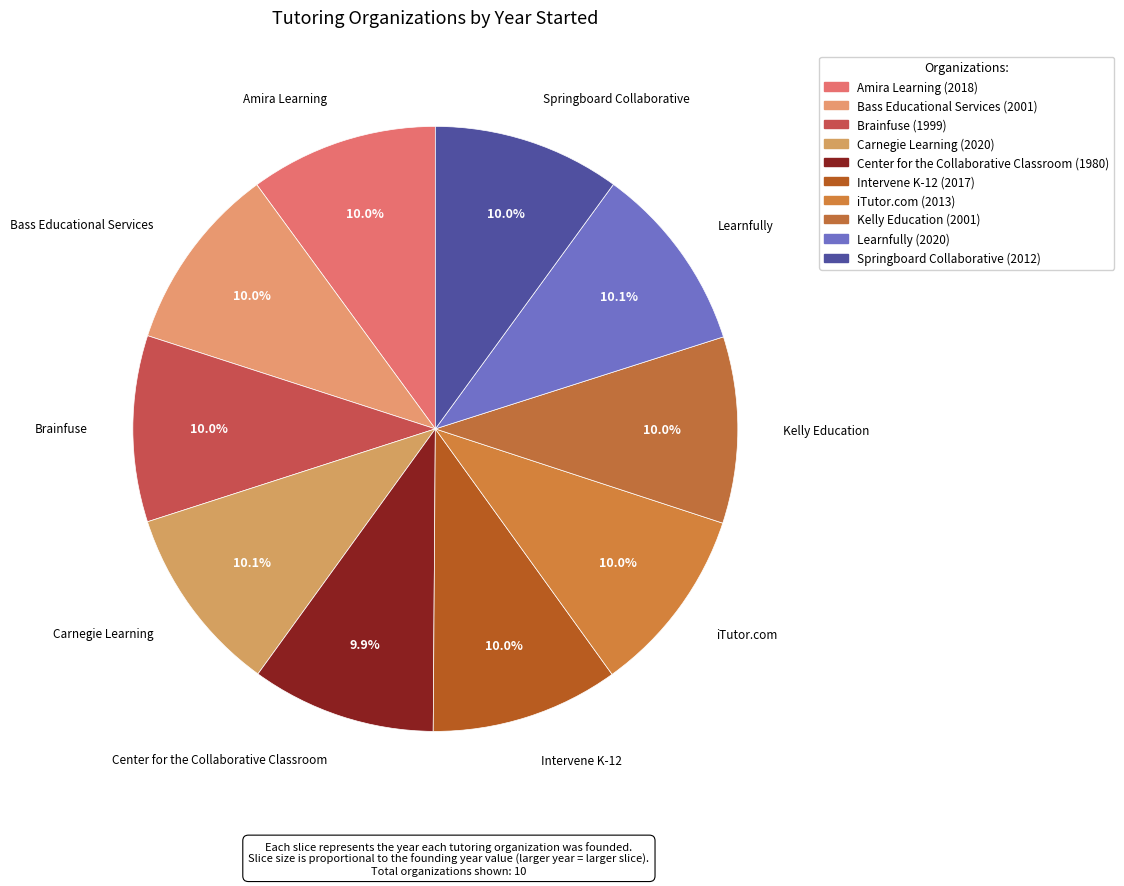

Is there any slice that represents more than half of the pie?

No